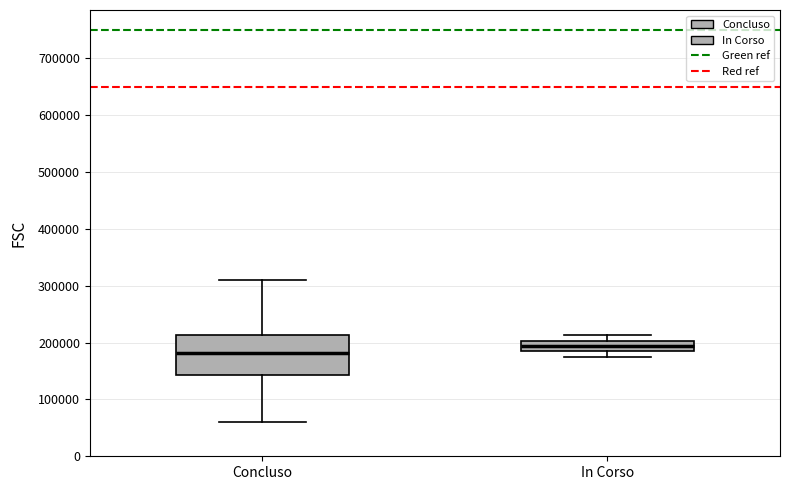

Which box is the tallest, from its lower edge to its upper edge?

Concluso